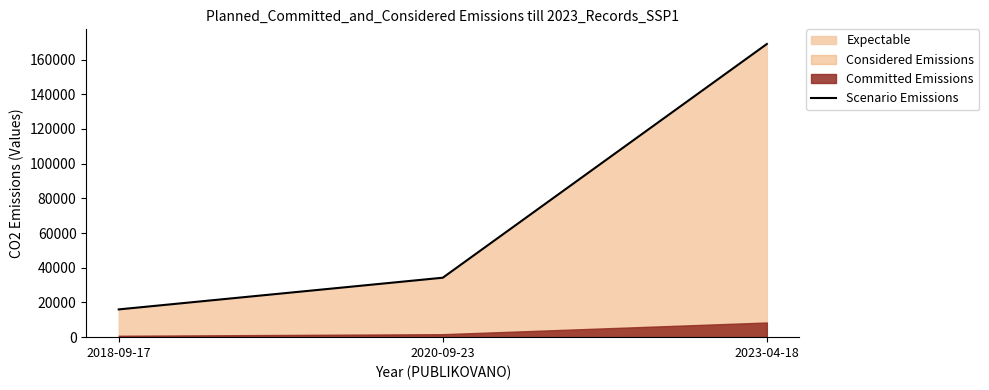

Which category has the highest value across all series?

2023-04-18